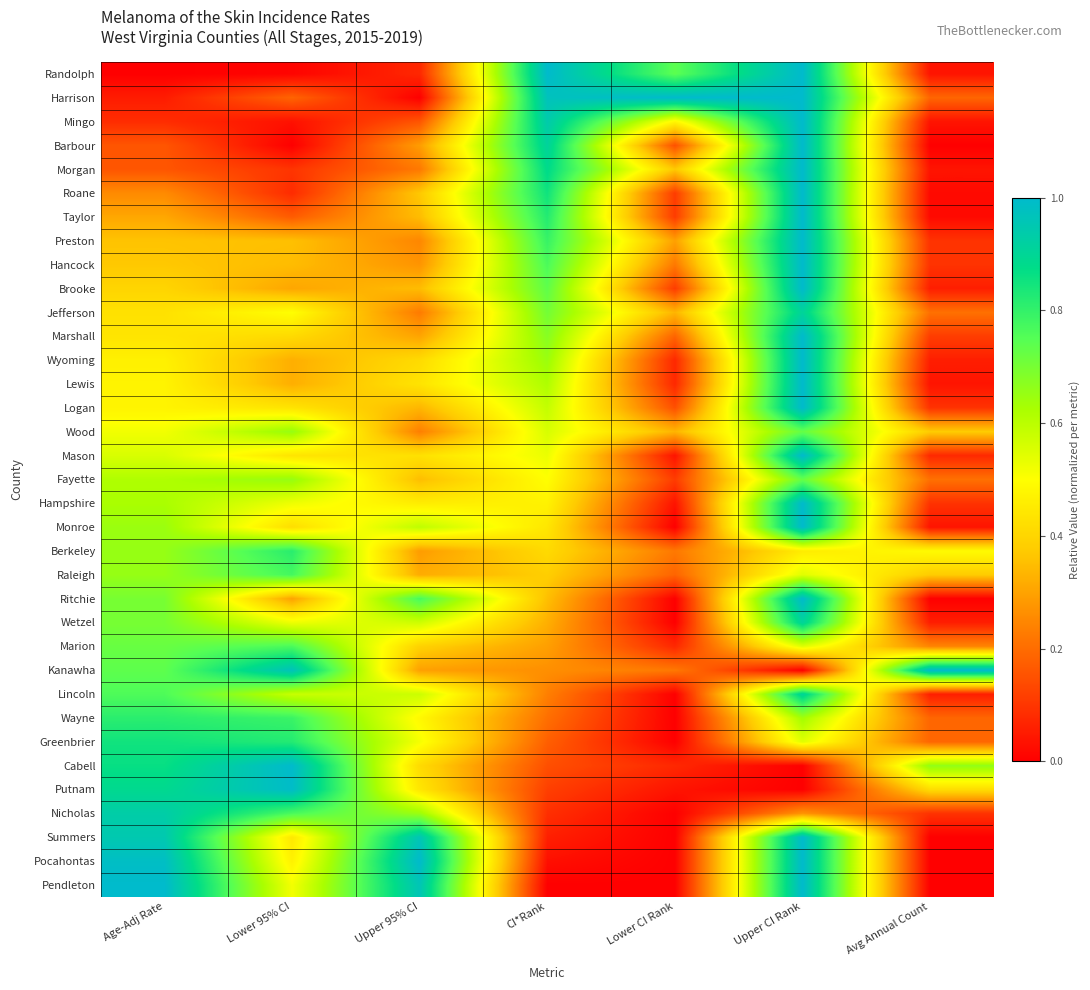

True or false: Ritchie has a value of 0.3 at Upper CI Rank.

False